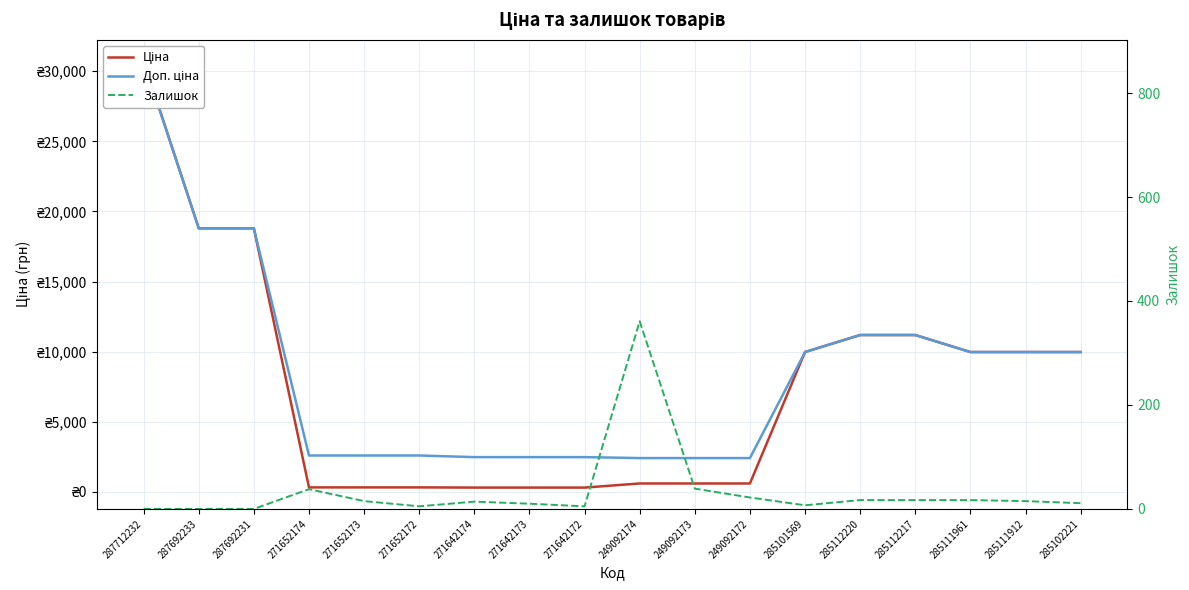

How many values in Залишок are above zero?

15